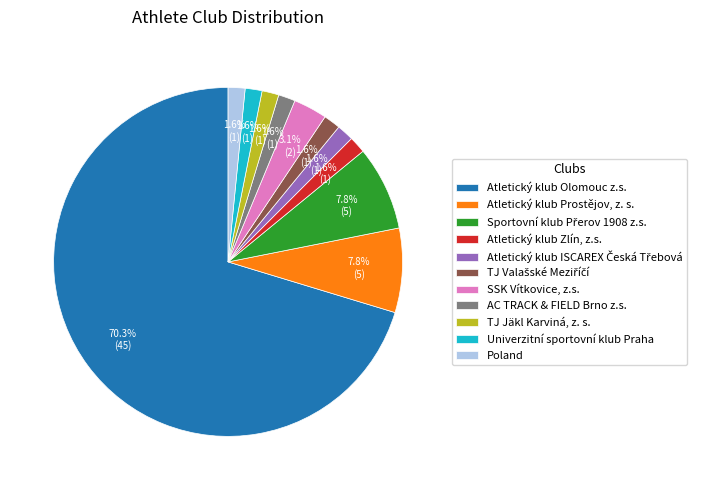

What is the ratio of the value at TJ Jäkl Karviná, z. s. to the value at Univerzitní sportovní klub Praha?

1.0